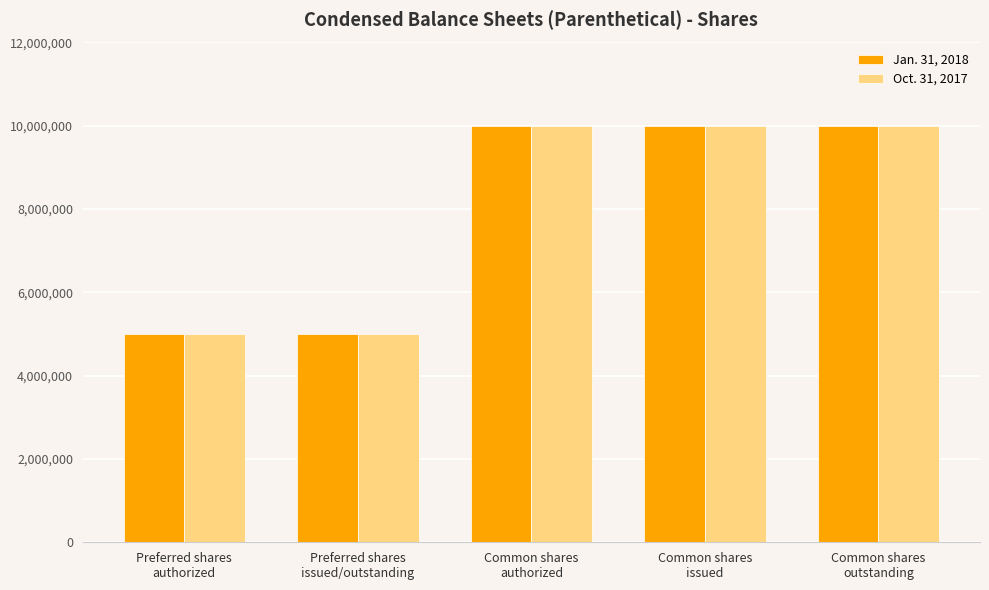

At how many categories does at least one series exceed 5832770?

3